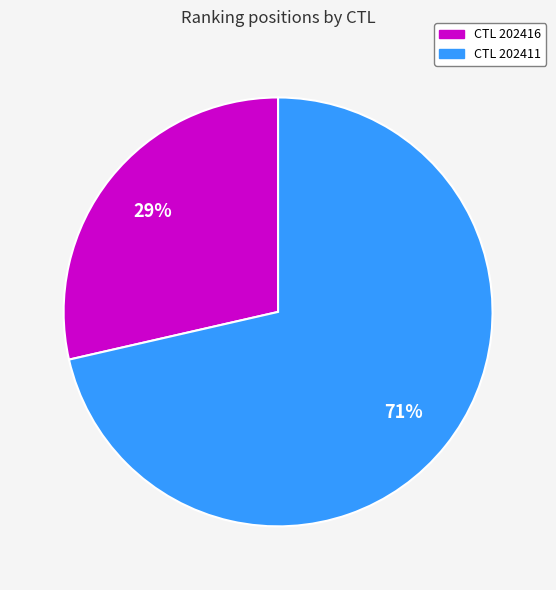

Which category has the biggest portion of the pie?

CTL 202411